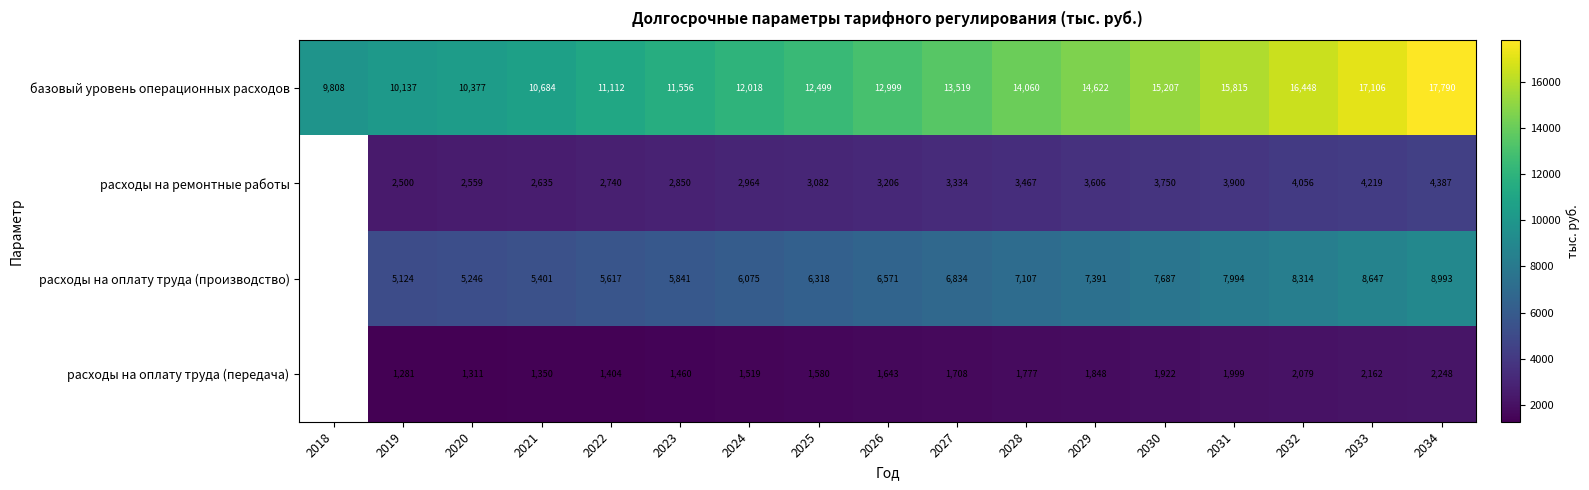

Is the value of расходы на оплату труда (передача) at 2021 greater than the value of расходы на ремонтные работы at 2030?

No